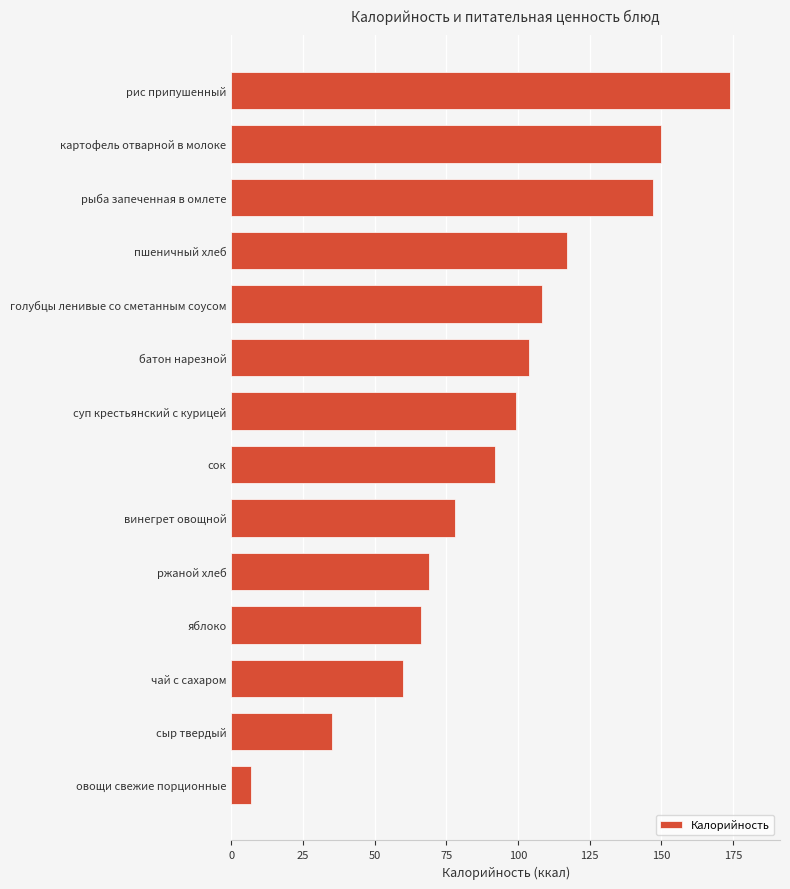

Reading bottom to top, extract all data points from this chart.

овощи свежие порционные=7.0	сыр твердый=35.0	чай с сахаром=60.0	яблоко=66.2	ржаной хлеб=69.0	винегрет овощной=78.0	сок=92.0	суп крестьянский с курицей=99.2	батон нарезной=104.0	голубцы ленивые со сметанным соусом=108.4	пшеничный хлеб=117.0	рыба запеченная в омлете=147.0	картофель отварной в молоке=150.0	рис припушенный=174.0